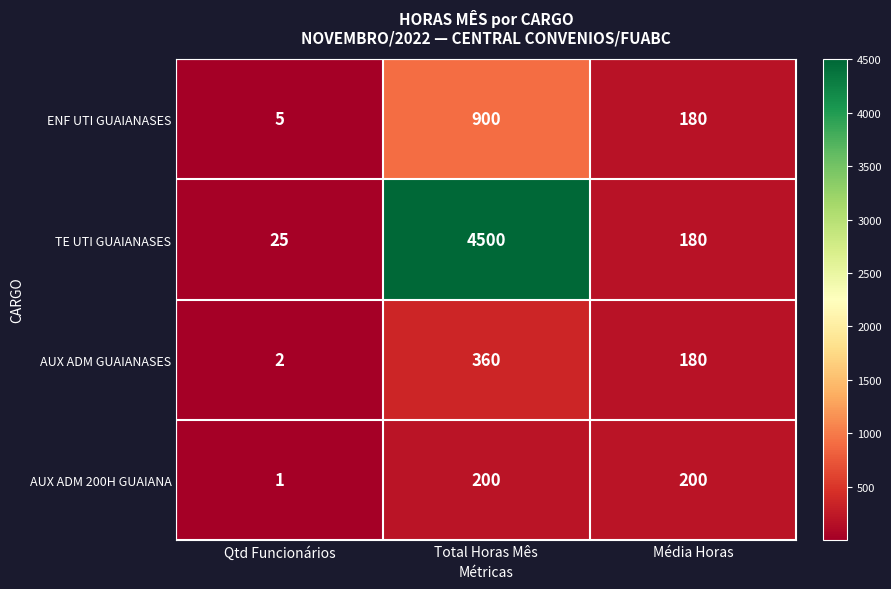

How many categories are shown in the chart?

3